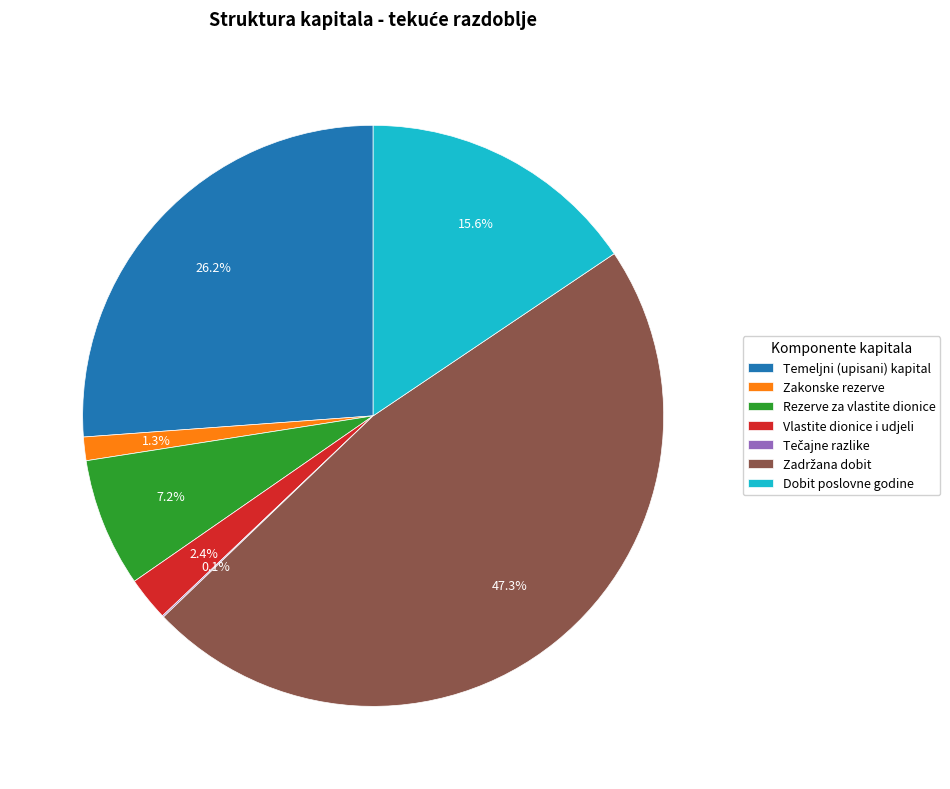

To the nearest percent, what is the difference between the largest and smallest slice percentages?

47%